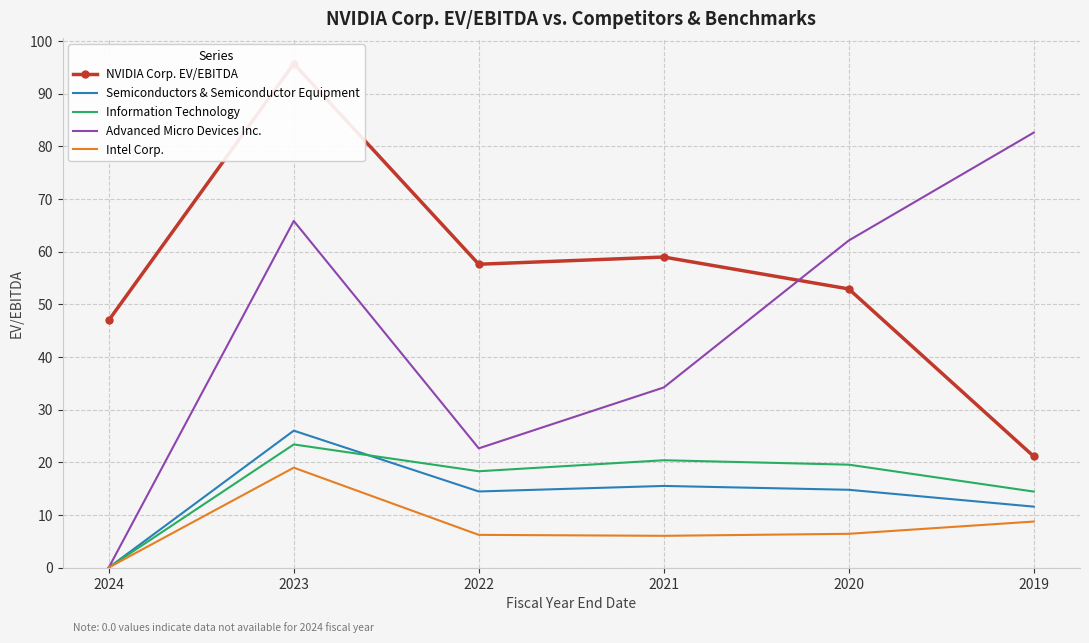

At which label does Intel Corp. first exceed 6?

2023